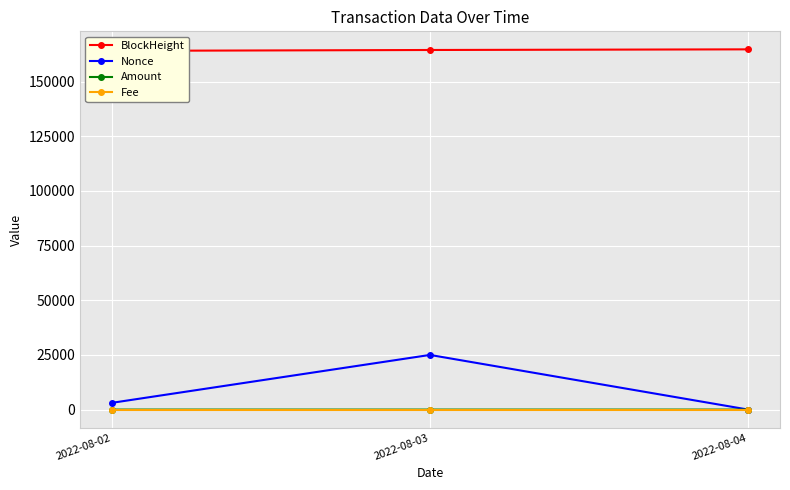

At 2022-08-02, list the series in order from smallest to largest.

Fee, Amount, Nonce, BlockHeight